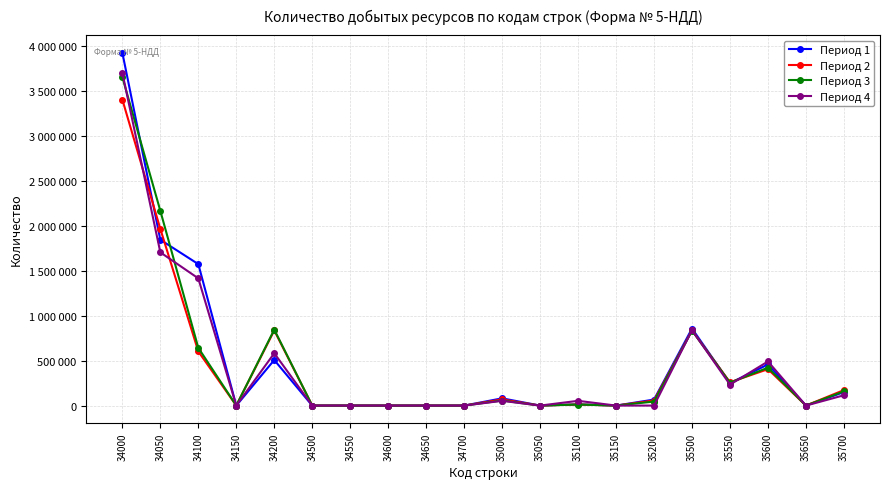

What are all the series names shown in the legend?

Период 1, Период 2, Период 3, Период 4